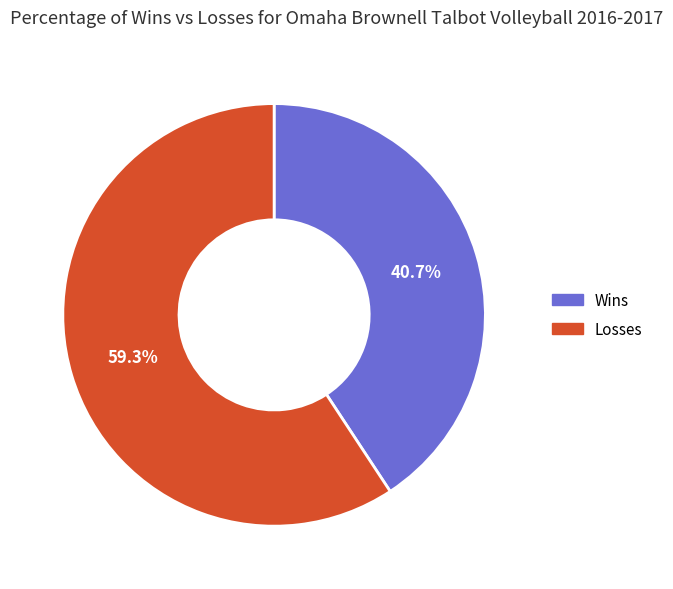

Count the number of slices in the pie.

2